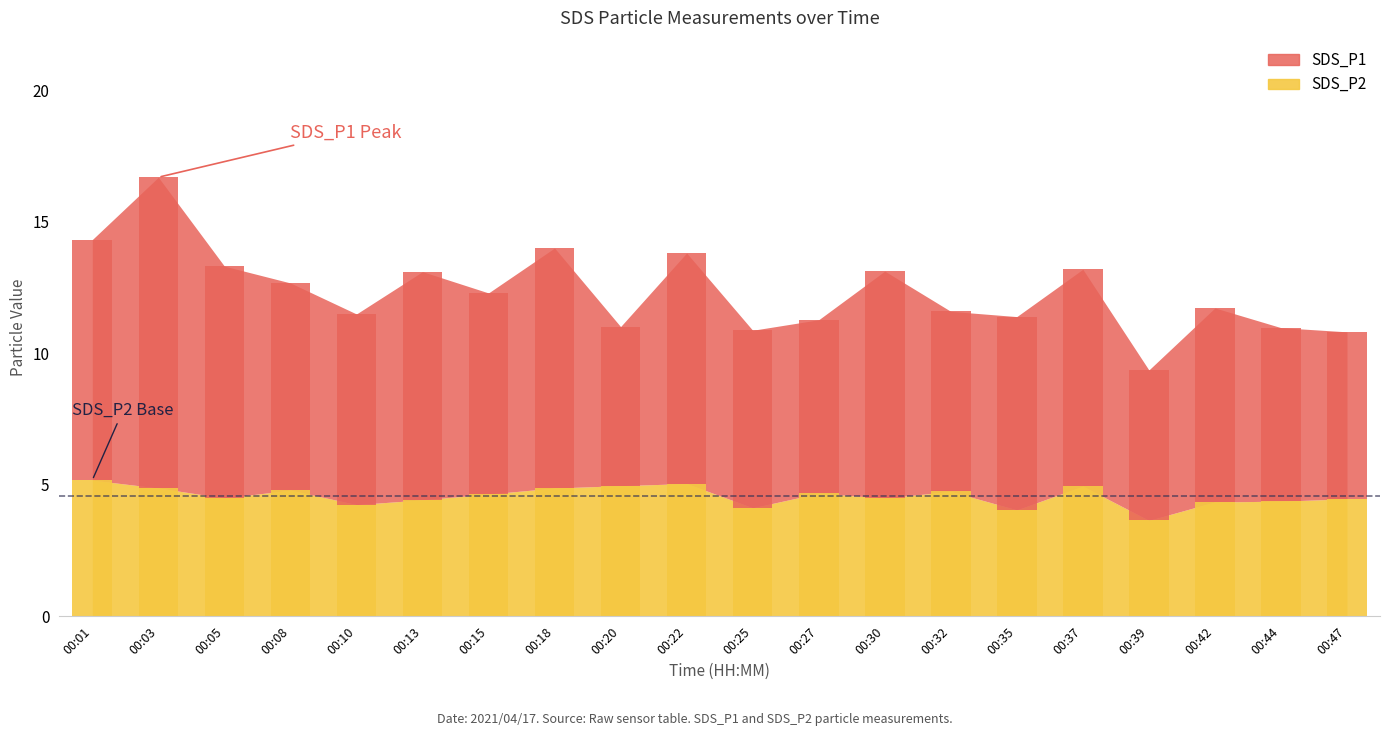

Rank the series by their maximum value, from highest to lowest.

SDS_P1, SDS_P2